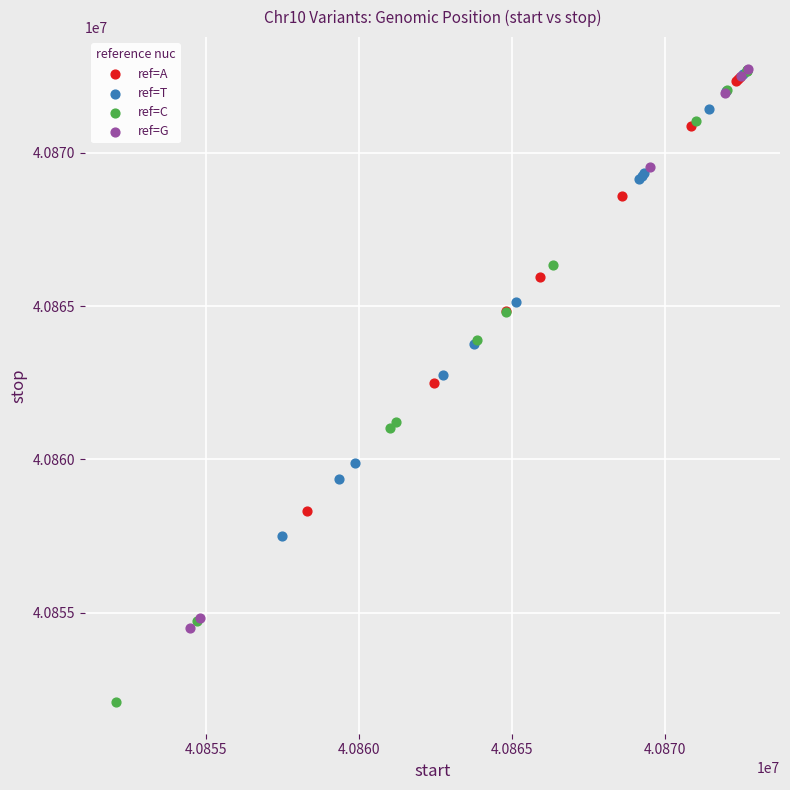

Which series contains the lowest Y value?

ref=C